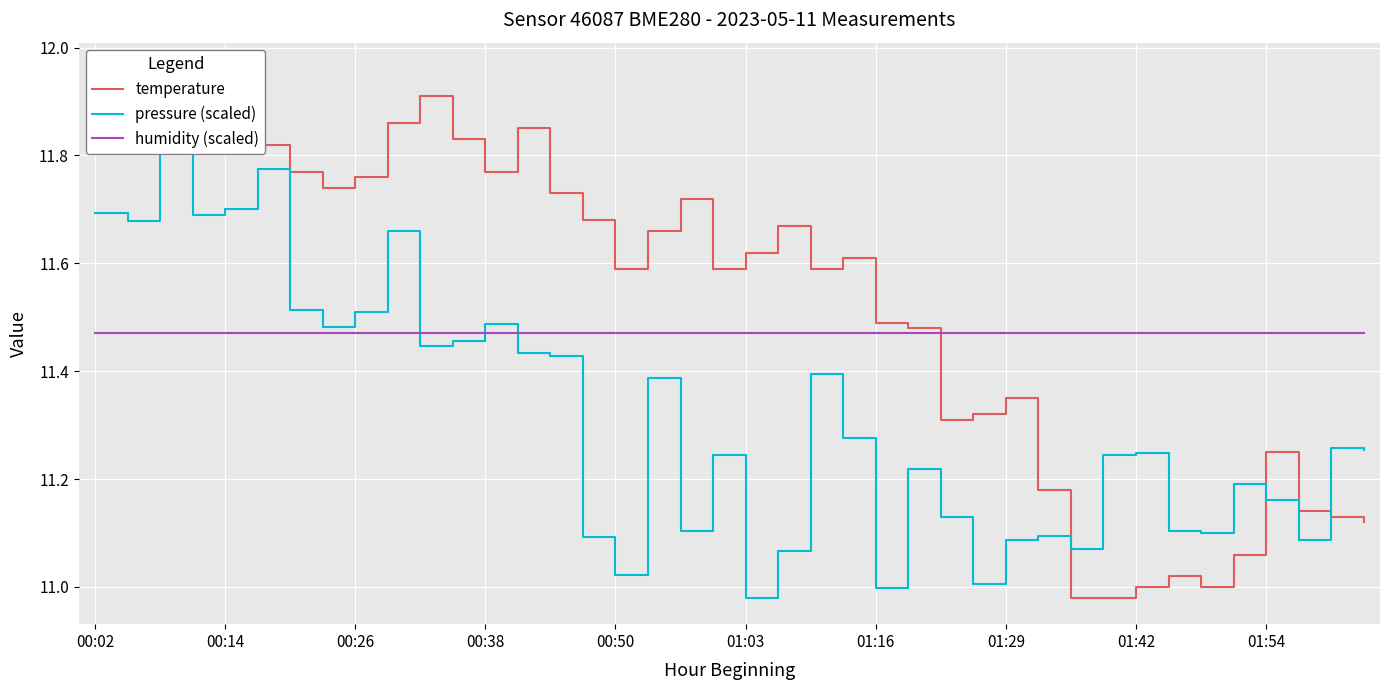

What is the sum of all temperature values?

461.0